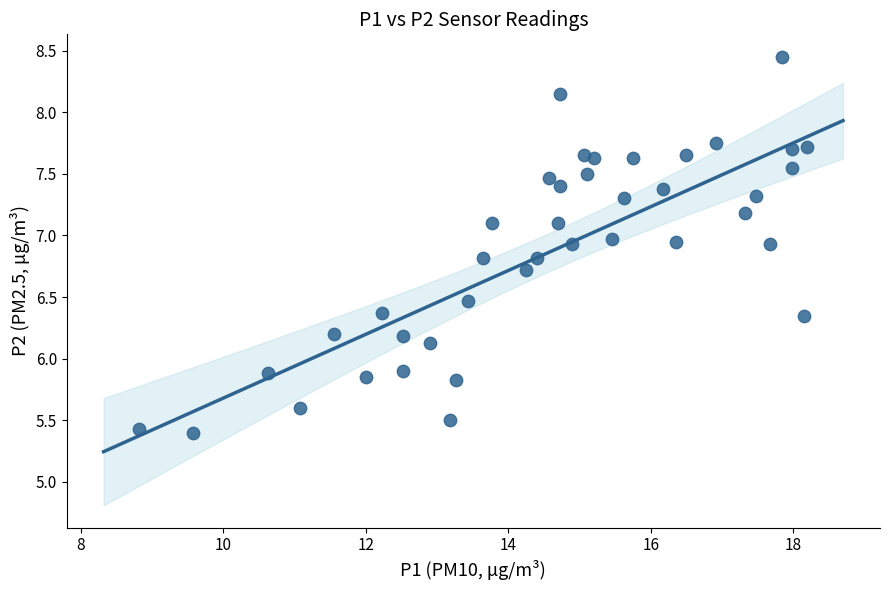

What is the range of X values (max minus min)?

9.4